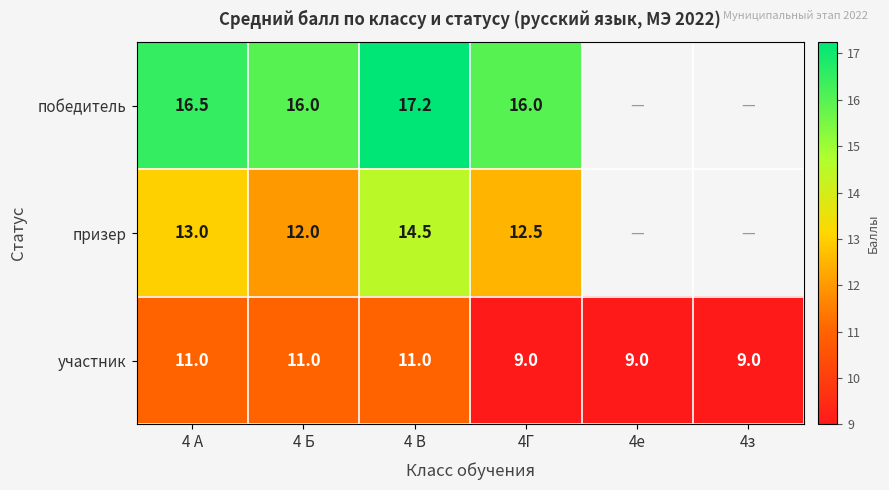

What is the smallest value displayed?

9.0